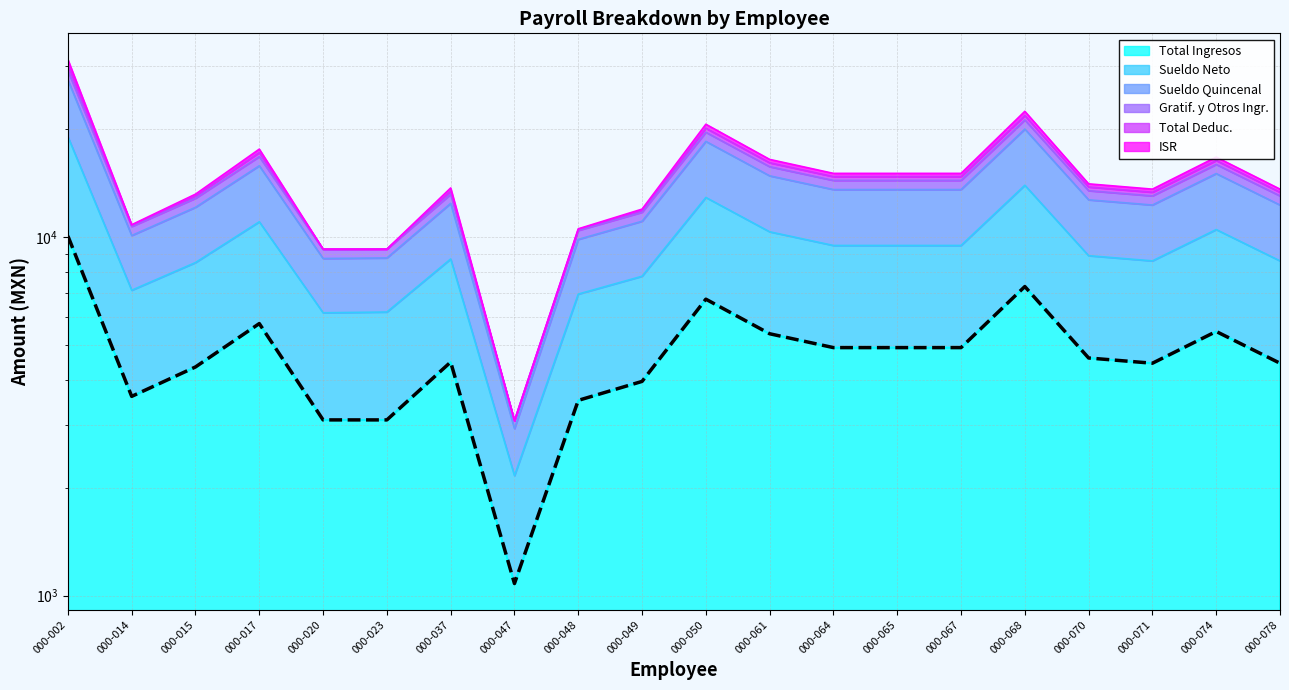

Approximately how many times larger is the value at 000-078 compared to 000-002?

0.4